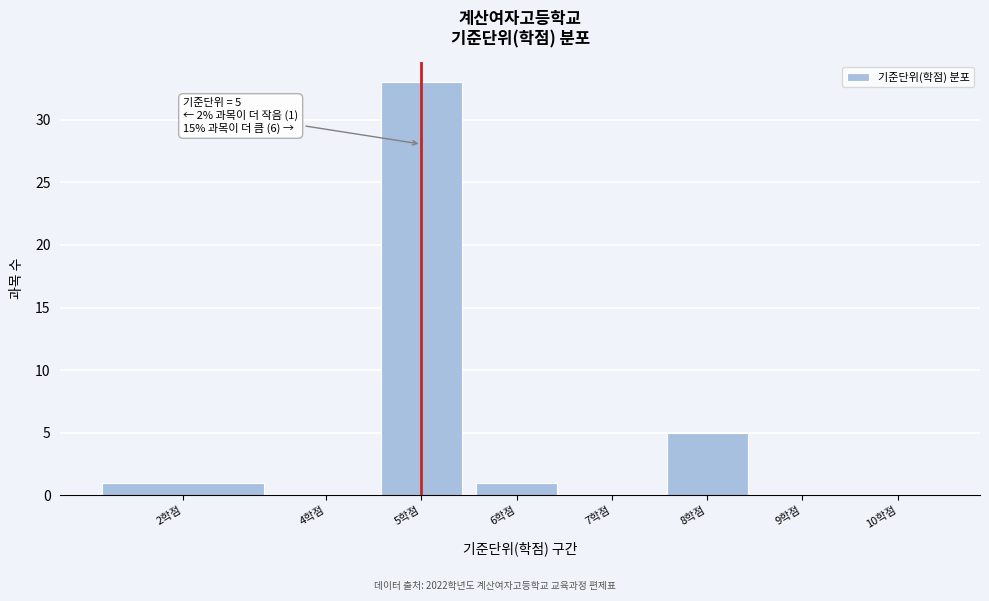

Reading right to left, what are all the values shown in this chart?

10학점=0	9학점=0	8학점=5	7학점=0	6학점=1	5학점=33	4학점=0	2학점=1